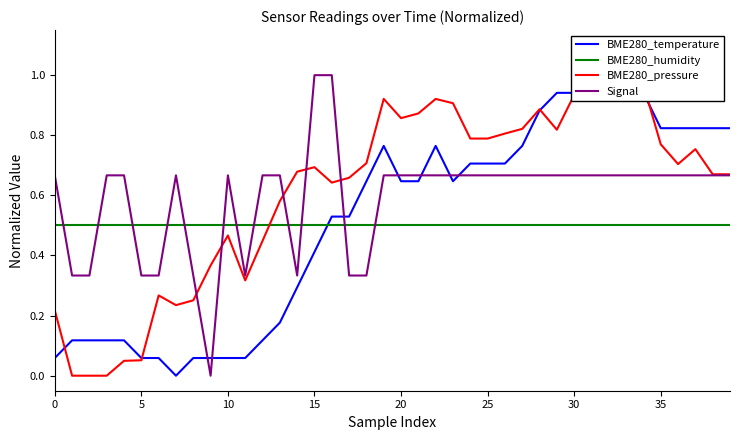

True or false: Signal has a value of 1.0 at 30.

False